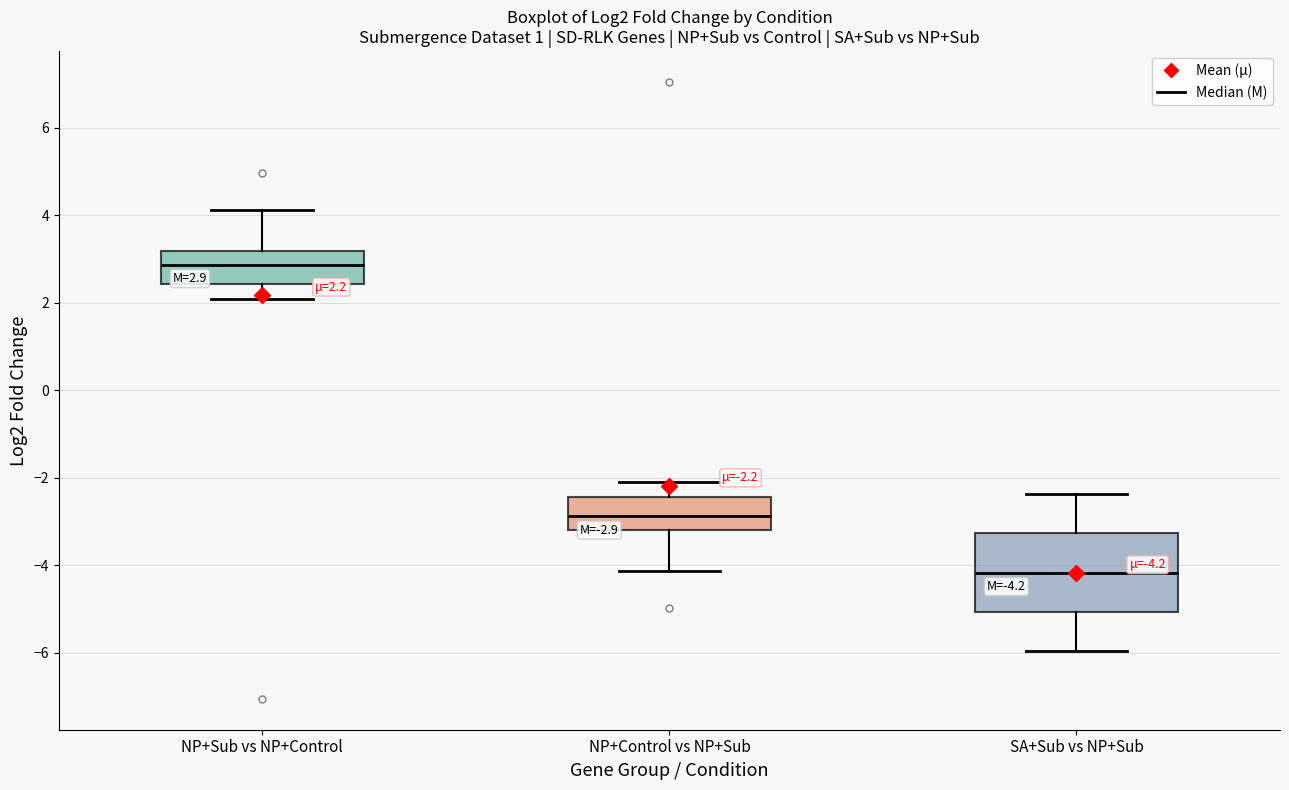

Comparing the boxes themselves (not the whiskers), which one is the tallest?

SA+Sub vs NP+Sub